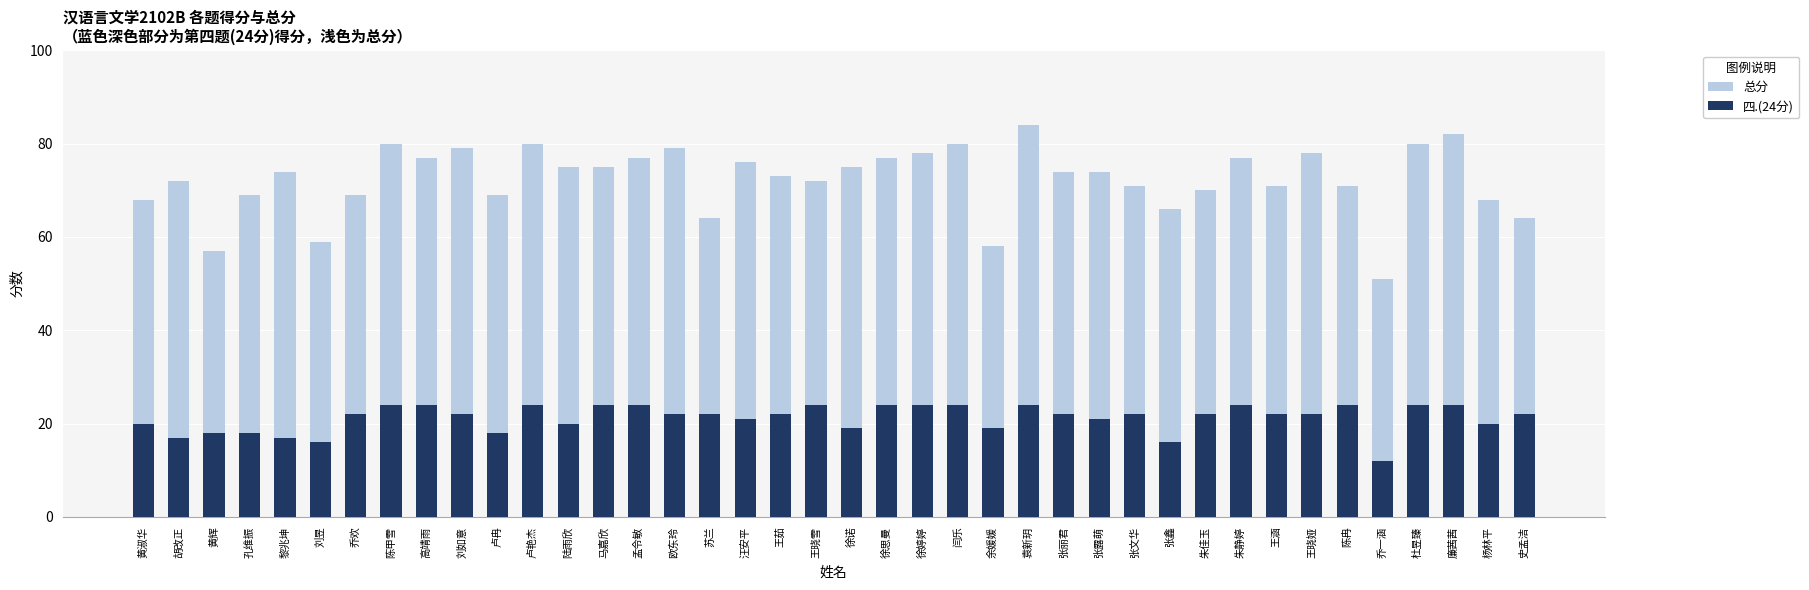

Which series changed the most between 陆雨欣 and 王涵?

总分